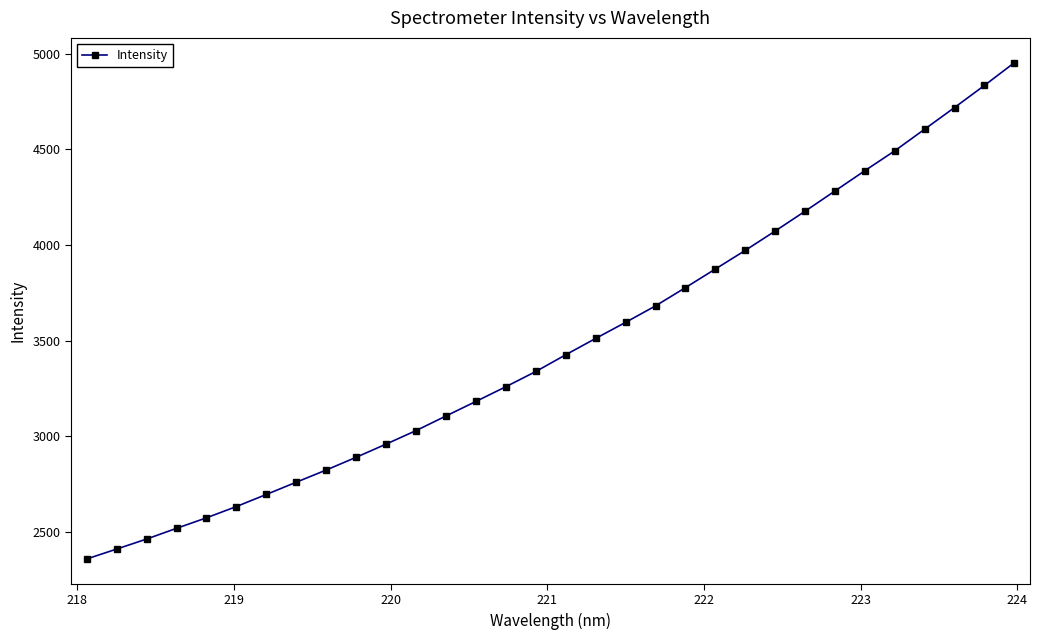

What is the value of the 30th point from the left?

4718.2